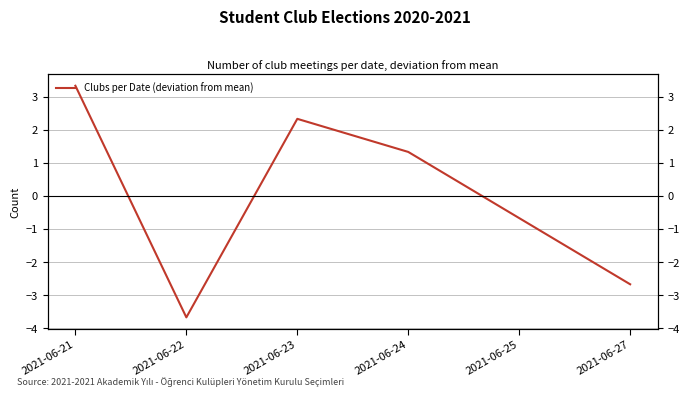

Where is the first local minimum?

2021-06-22